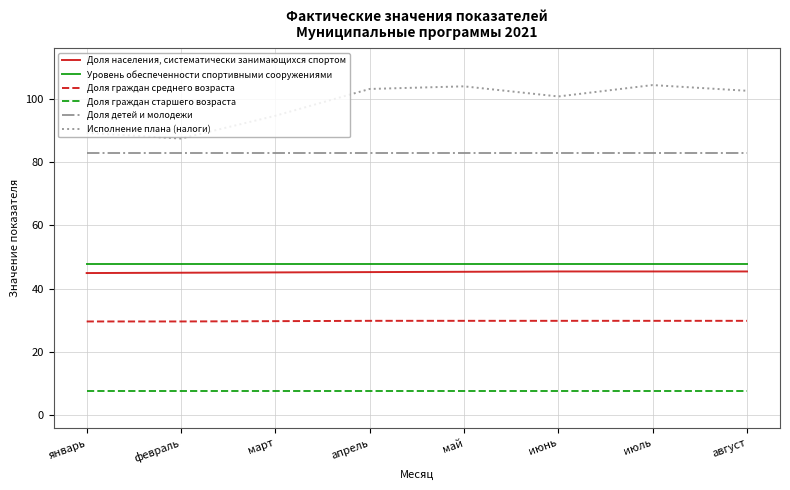

Where is Исполнение плана (налоги) nearest to the value 95?

март